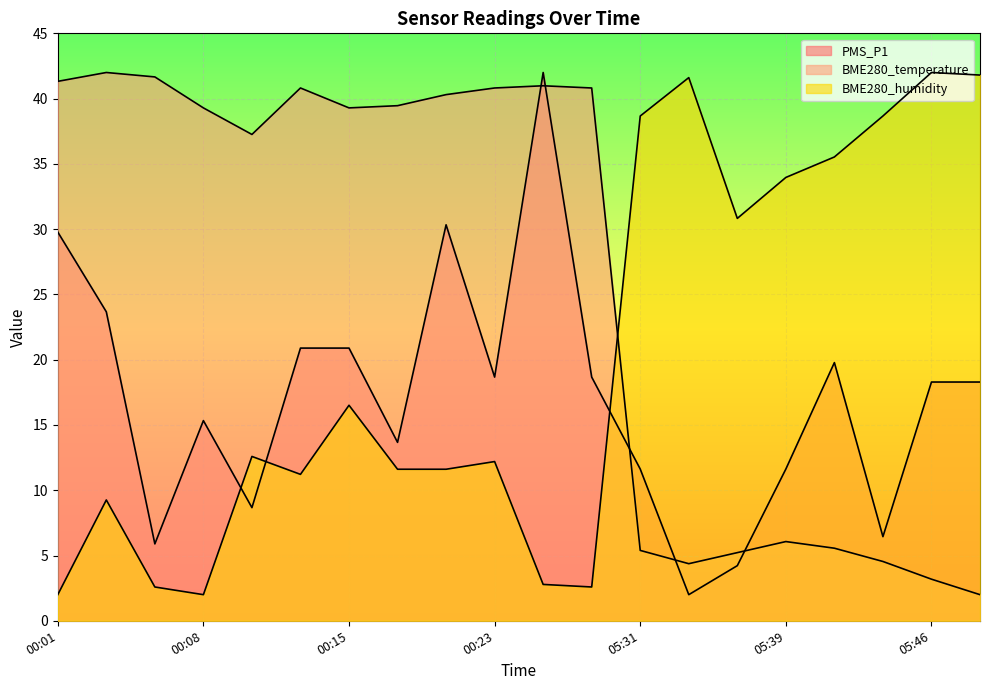

How many times do PMS_P1 and BME280_temperature cross each other?

5